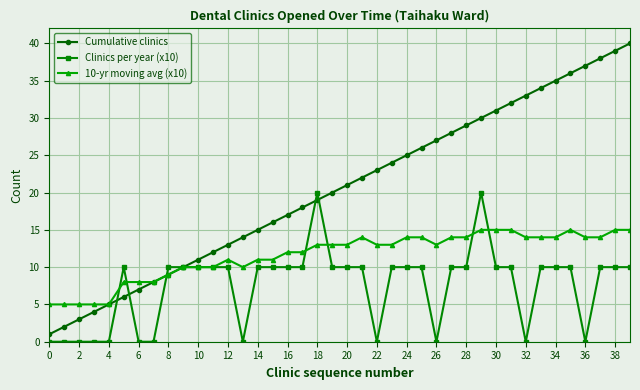

List the series in order of their overall mean, lowest first.

Clinics per year (x10), 10-yr moving avg (x10), Cumulative clinics